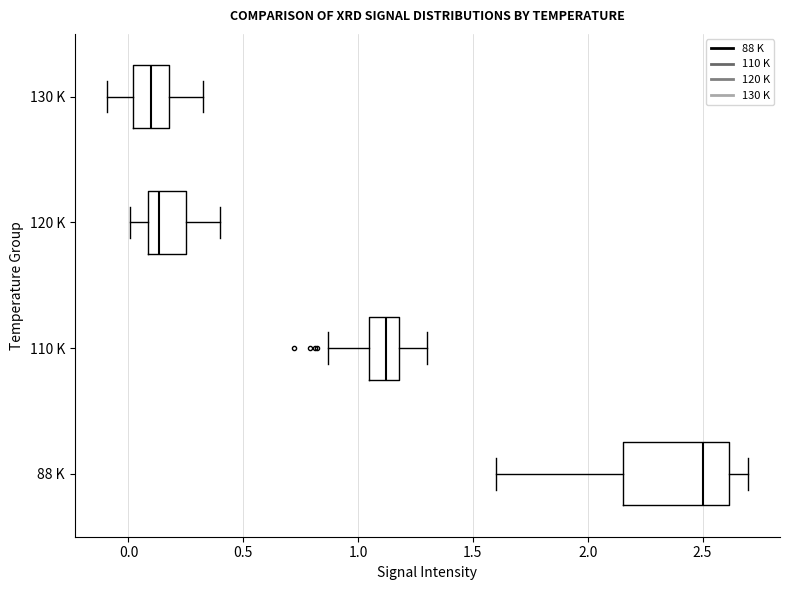

Reading bottom to top, read every box against the x-axis: the position of its median line, the range the box covers, and the ends of its whiskers. The values are not printed on the chart, so give them approximately, as read against the axis.

88 K: median 2.50, box 2.15 to 2.60, whiskers 1.60 to 2.70
110 K: median 1.10, box 1.05 to 1.20, whiskers 0.85 to 1.30
120 K: median 0.15, box 0.10 to 0.25, whiskers 0.00 to 0.40
130 K: median 0.10, box 0.00 to 0.20, whiskers -0.10 to 0.30